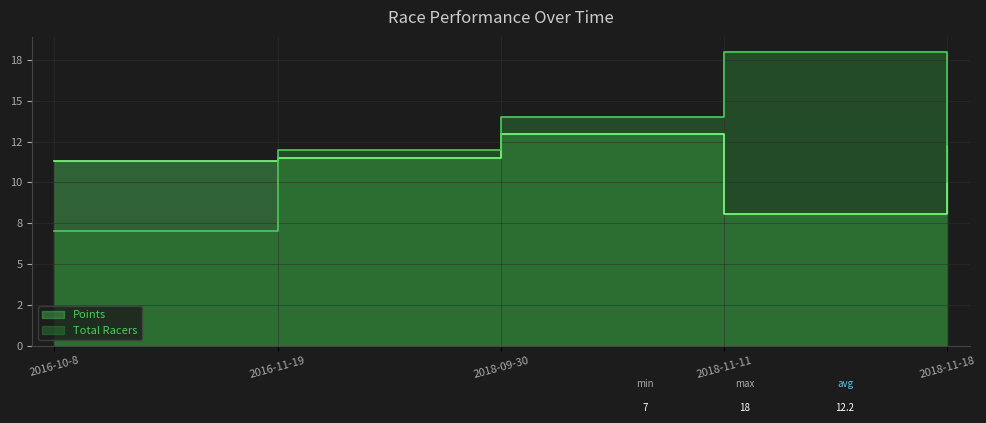

What is the difference between the highest and lowest values at 2018-11-11?

9.9